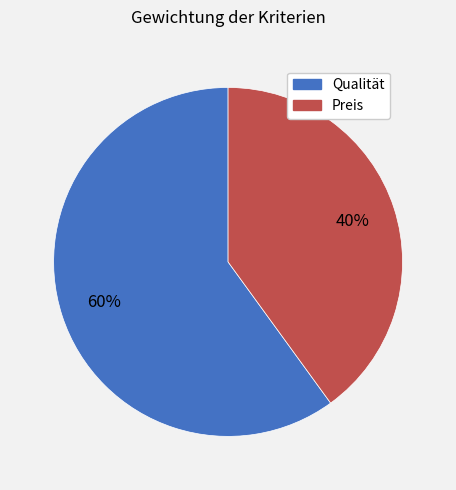

How many segments does this pie chart have?

2